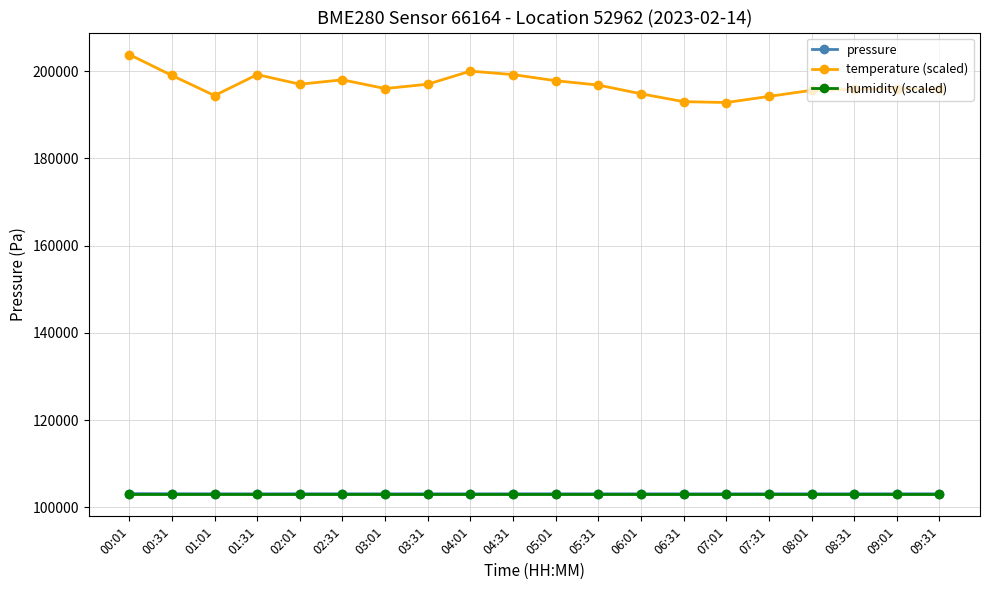

What is the label of the 15th point from the right?

02:31